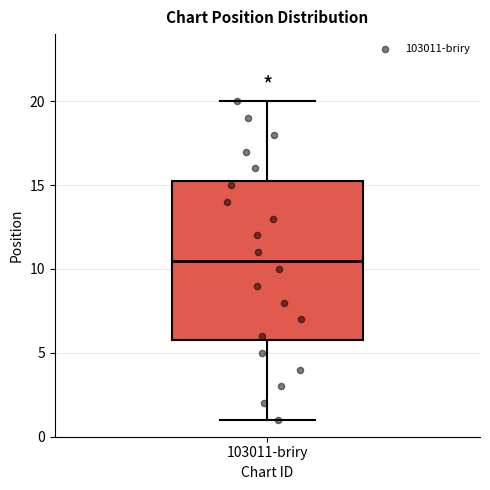

Read this box plot against the y-axis: the position of the median line, the range covered by the box, and the ends of both whiskers. The values are not printed on the chart, so give them approximately, as read against the axis.

median 10.5, box 6.0 to 15.5, whiskers 1.0 to 20.0